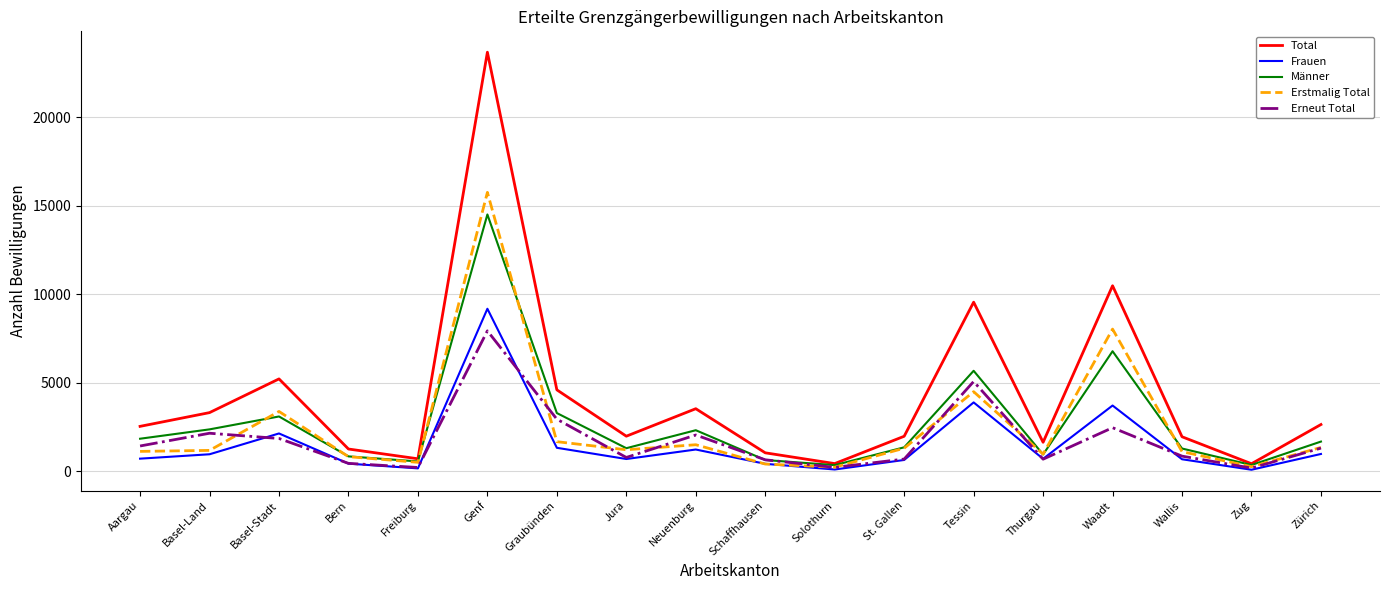

Which series has the widest spread of values?

Total